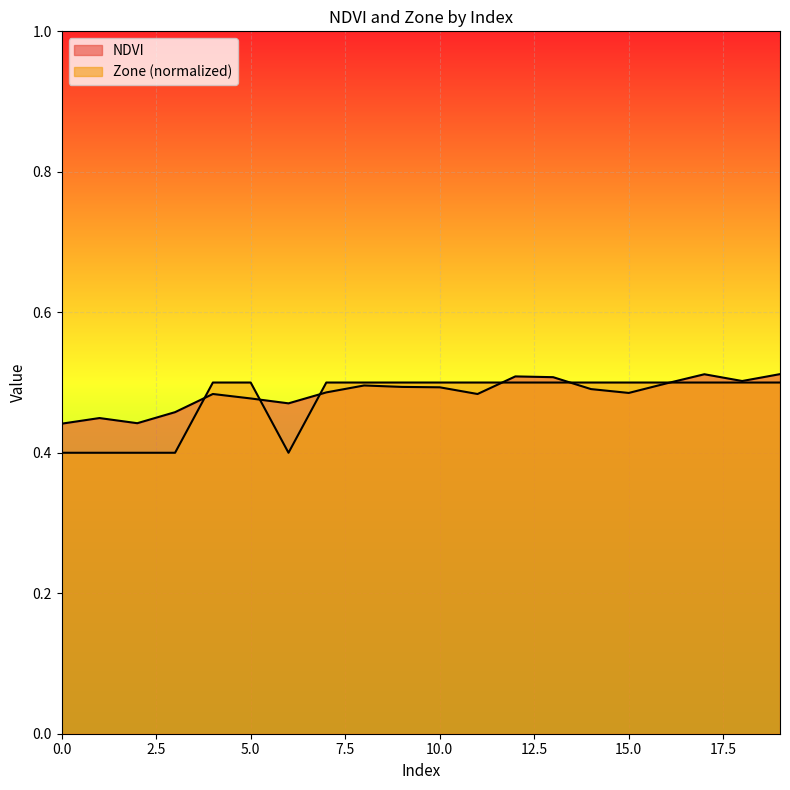

At 4, list the series in order from largest to smallest.

Zone, NDVI